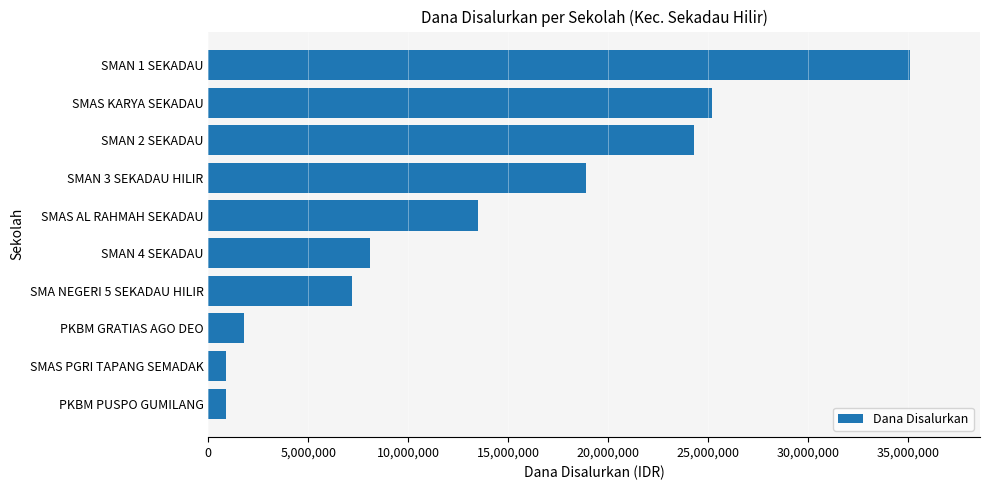

What is the difference between the maximum and minimum values?

34200000